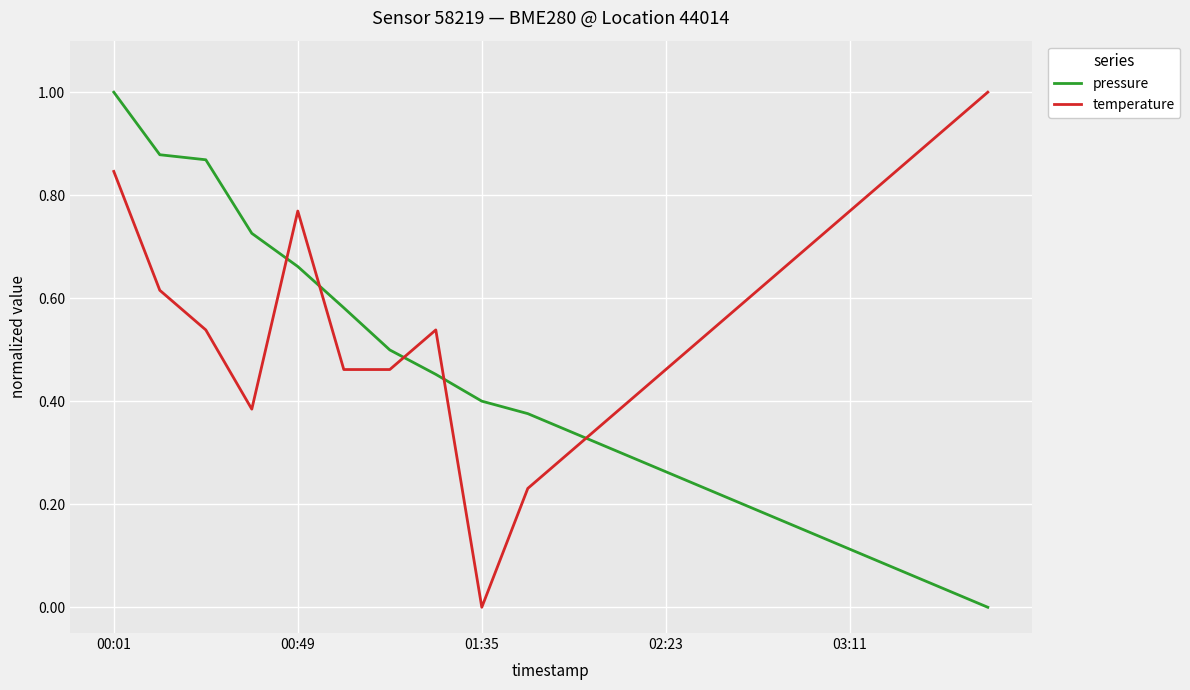

Which series ends up on top after the final intersection of temperature and pressure?

temperature